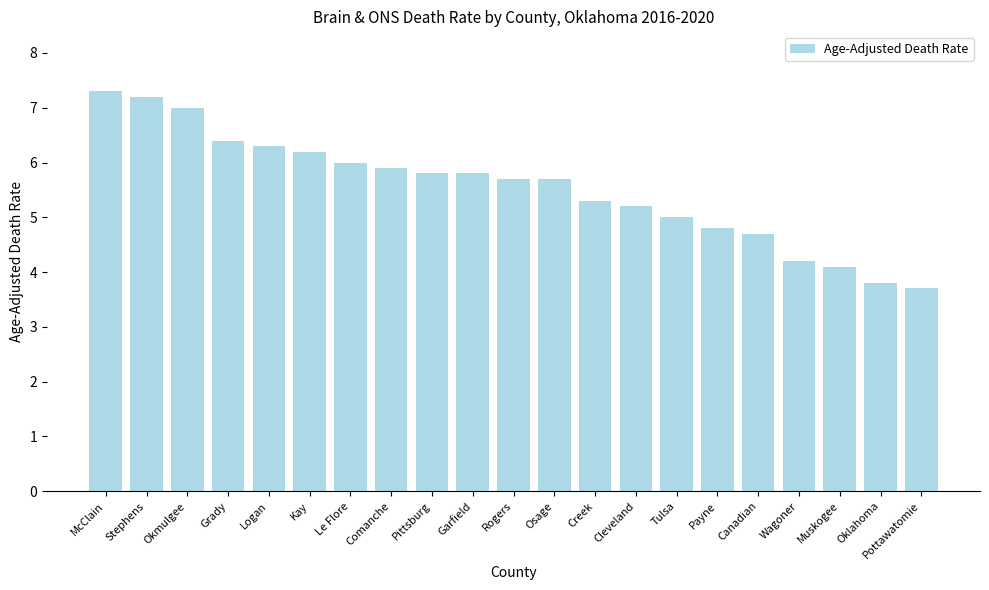

What is the difference between the maximum and minimum values?

3.6